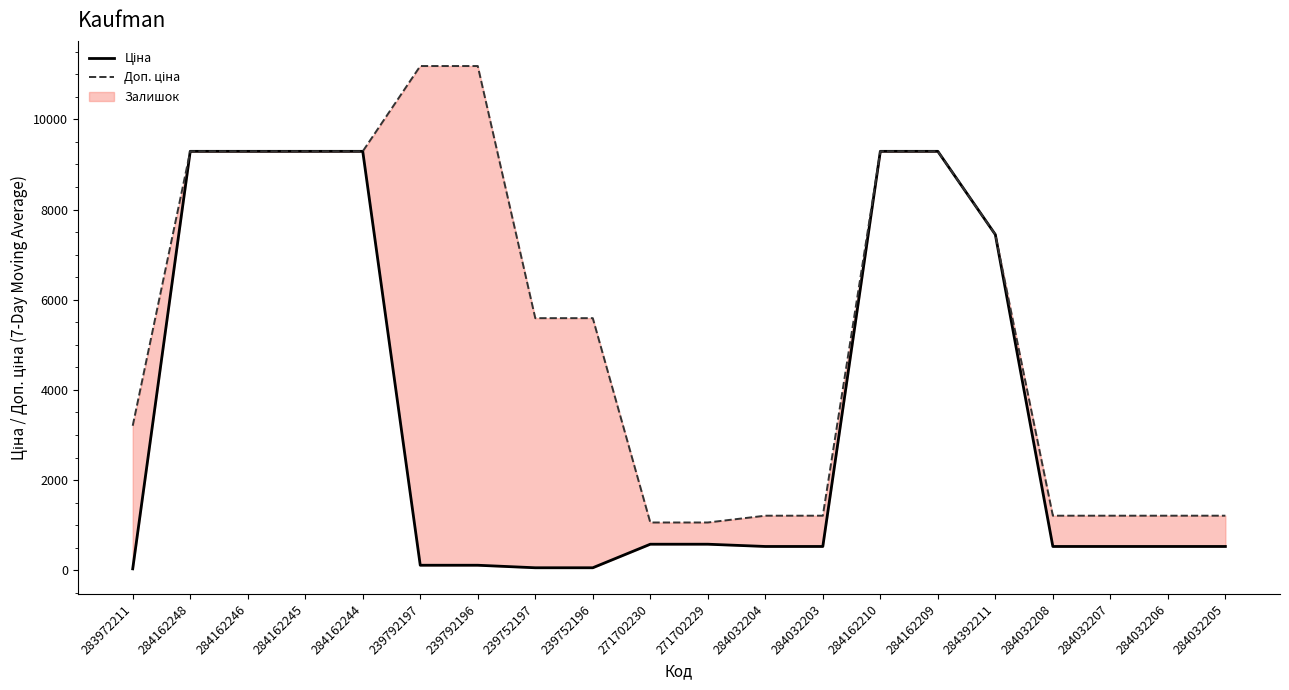

How many lines are shown in the chart?

2